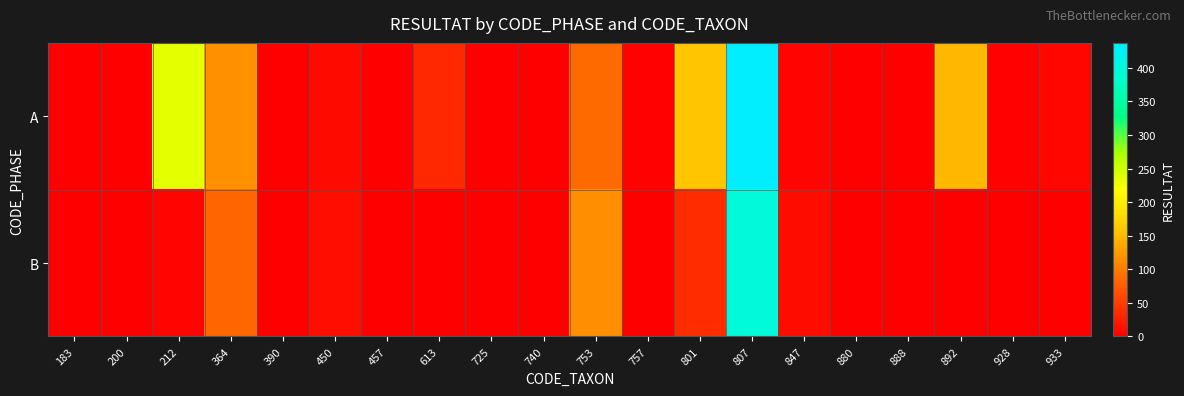

Count the number of categories in the chart.

20